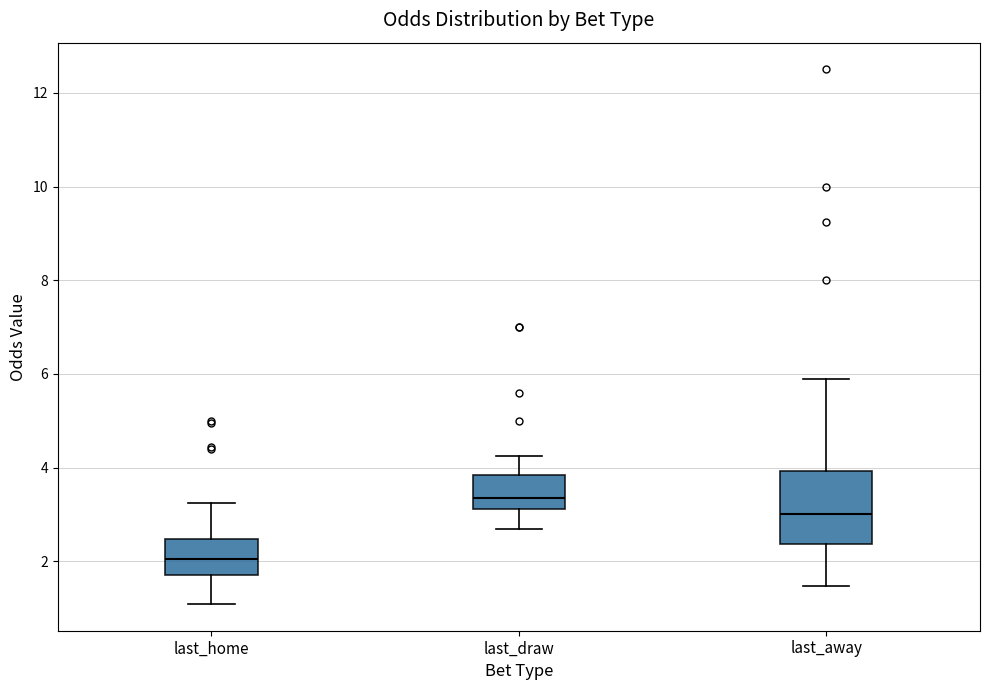

Which box has the lowest median line?

last_home